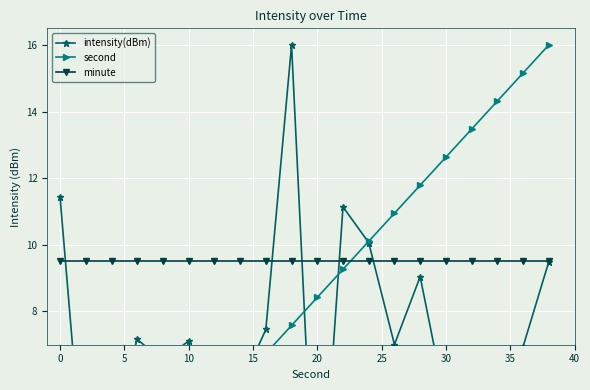

What are all the series names shown in the legend?

intensity(dBm), second, minute